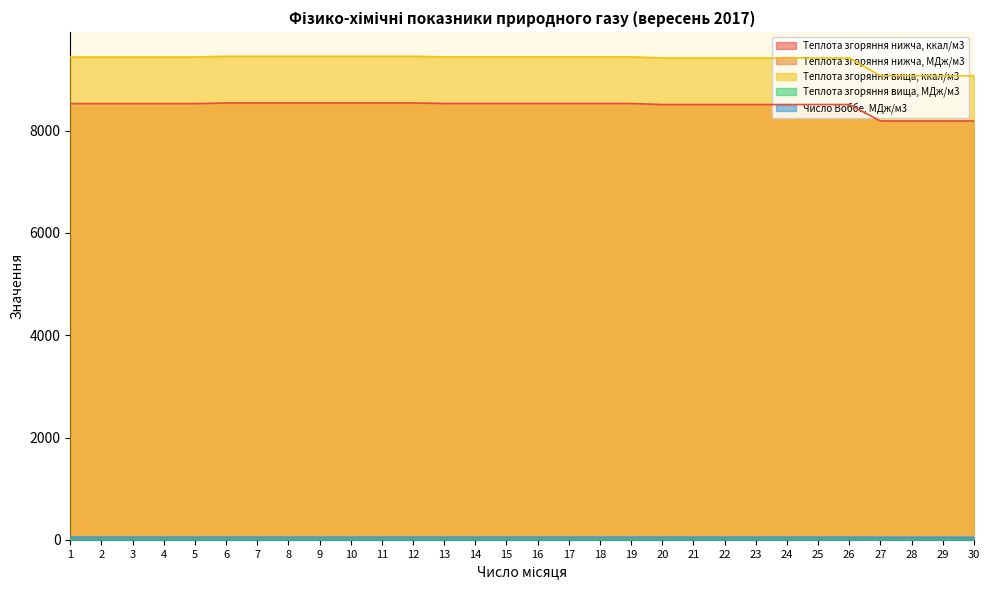

Which category has the lowest value across all series?

27